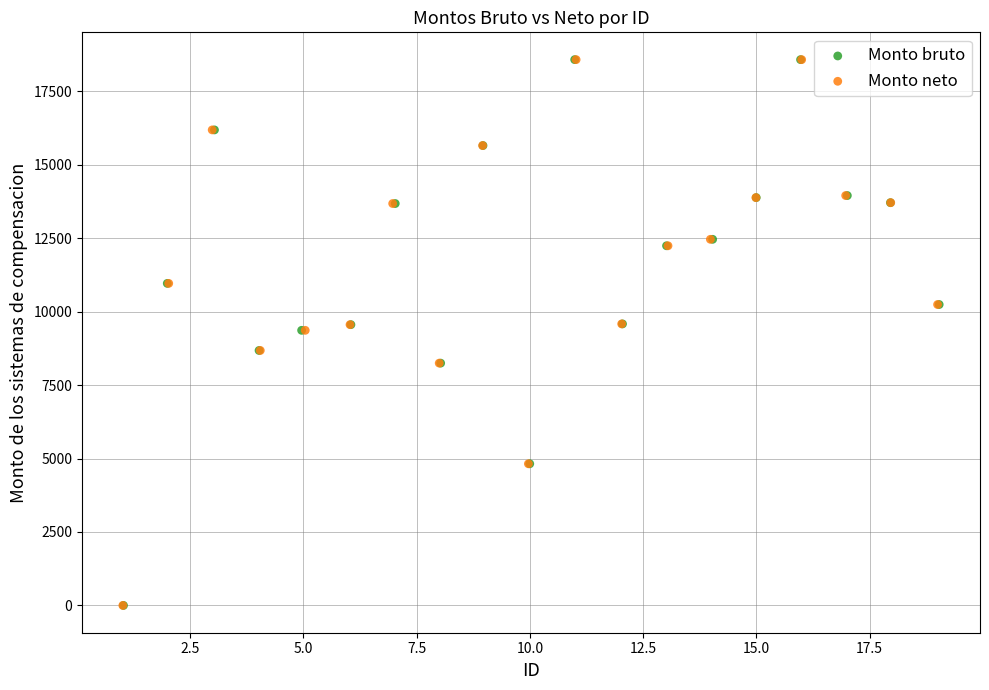

What are all the series names shown in the legend?

Monto bruto, Monto neto